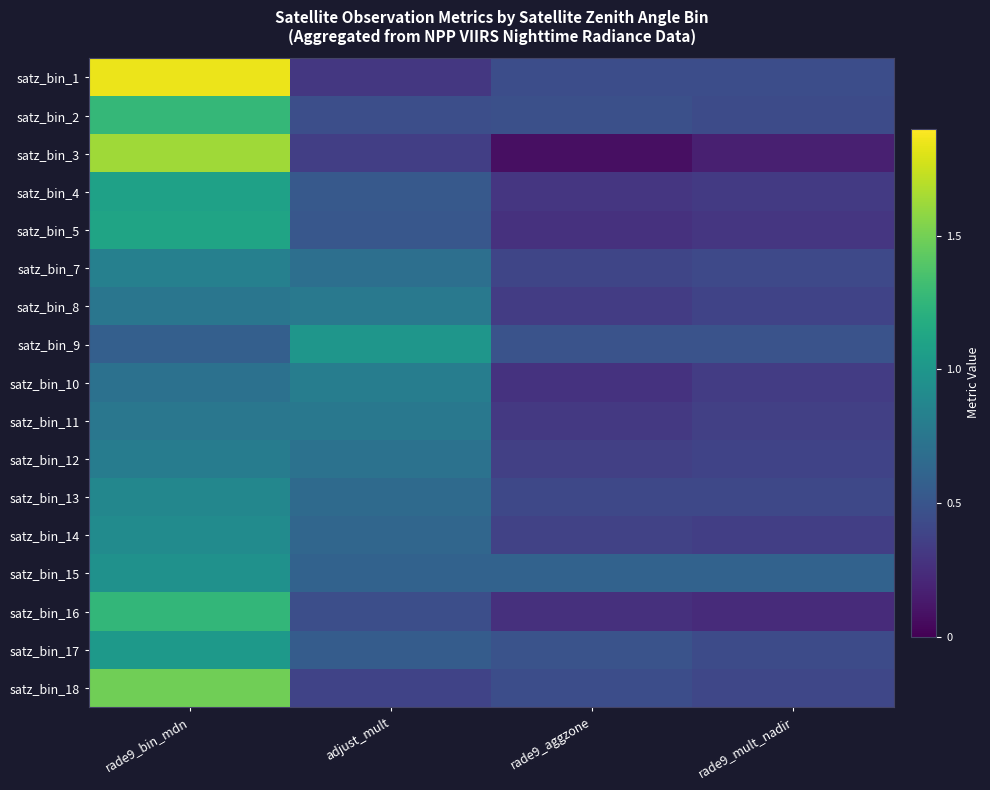

What is the spread (max minus min) of values at rade9_bin_mdn?

1.3